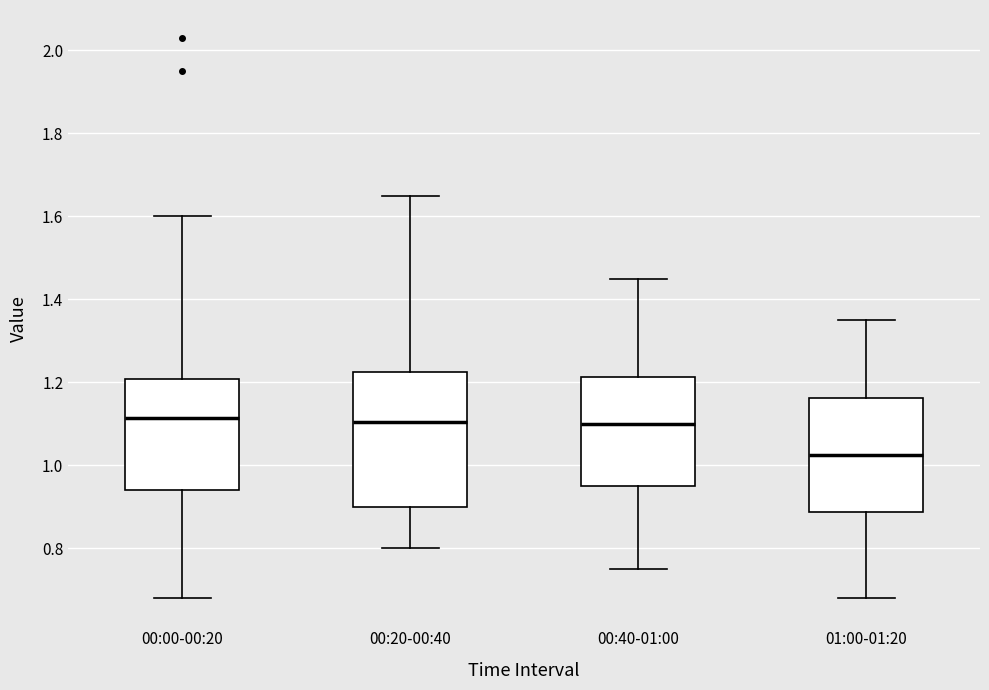

Reading left to right, transcribe this box plot: for each box, give where its median line is, the range the box spans, and where its two whiskers end, as read against the y-axis. The values are not printed on the chart, so give them approximately, as read against the axis.

00:00-00:20: median 1.12, box 0.94 to 1.20, whiskers 0.68 to 1.60
00:20-00:40: median 1.10, box 0.90 to 1.22, whiskers 0.80 to 1.66
00:40-01:00: median 1.10, box 0.96 to 1.22, whiskers 0.76 to 1.46
01:00-01:20: median 1.02, box 0.88 to 1.16, whiskers 0.68 to 1.36